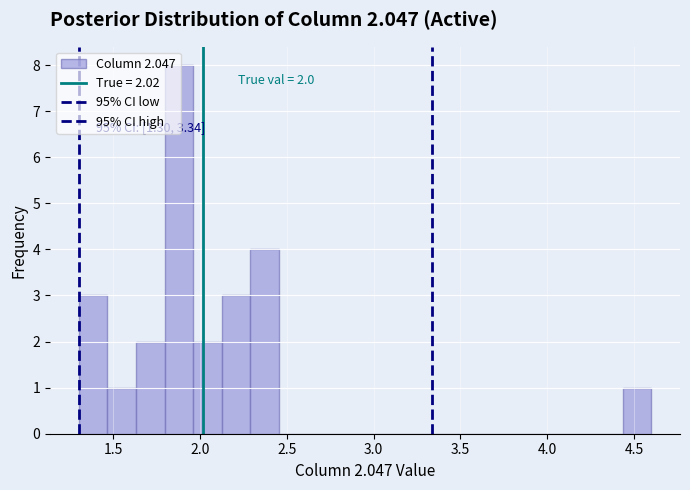

Around what value on the x-axis is the tallest bar? Give the approximate position of its centre, as read against the axis.

1.90